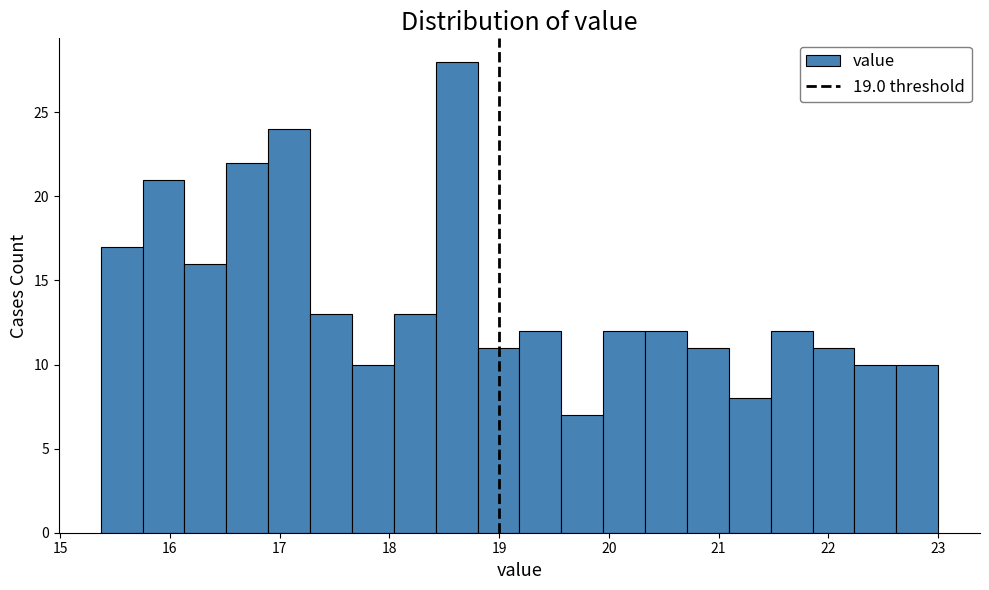

Read against the x-axis, roughly where is the centre of the tallest bar?

18.6